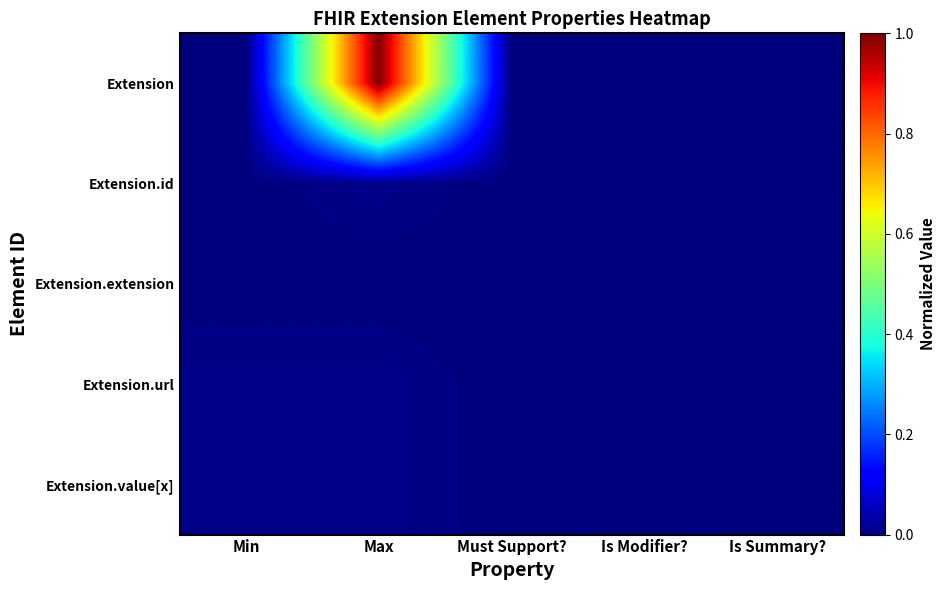

Which has a higher value, Min or Max?

Max